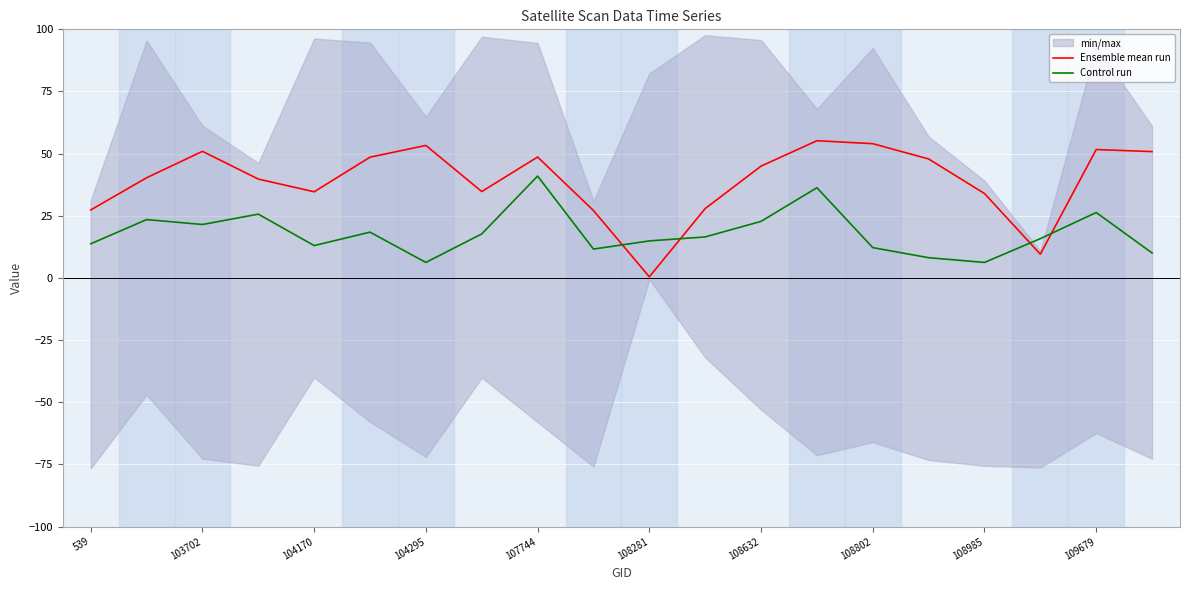

True or false: Ensemble mean run has more than 1 interior local peaks.

True